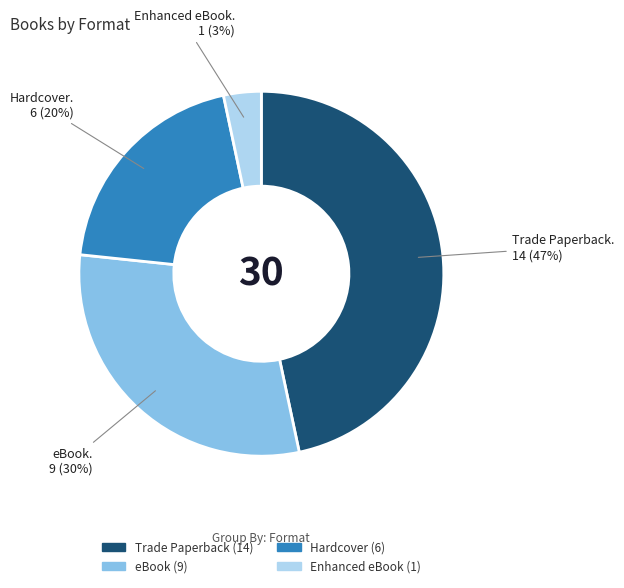

Rank the categories by value from lowest to highest.

Enhanced eBook, Hardcover, eBook, Trade Paperback